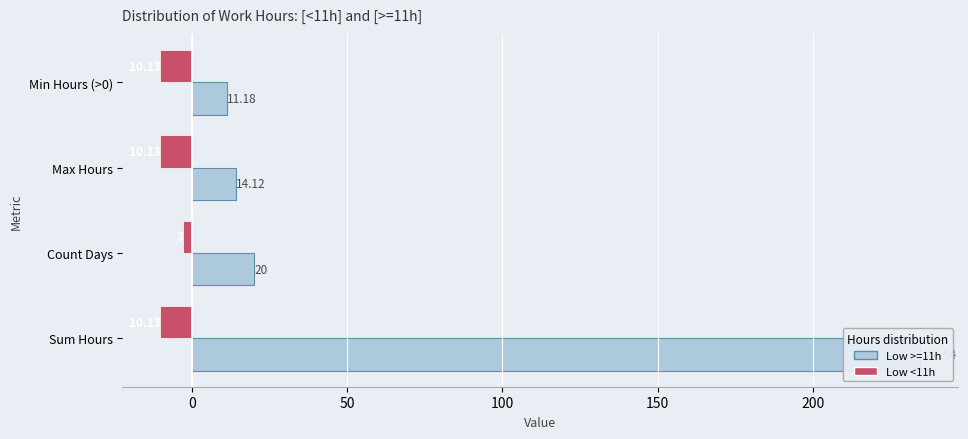

What is the sum of the Low <11h (neg side) values at Count Days and Min Hours (>0)?

-13.1